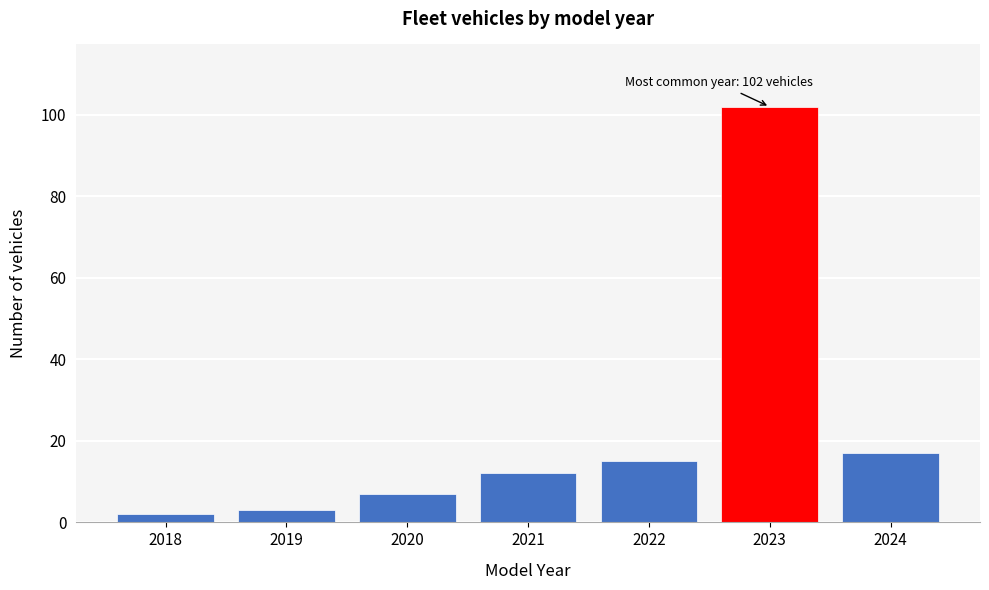

Which range on the x-axis has the tallest bar?

2022.5 to 2023.5